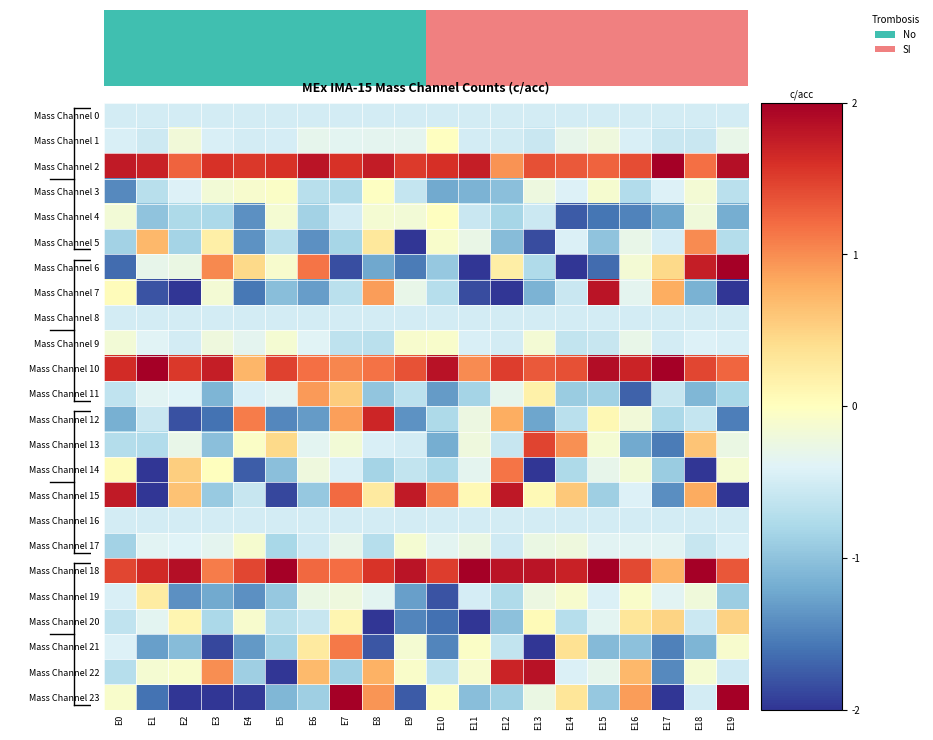

Between E7 and E8, which is larger?

E7